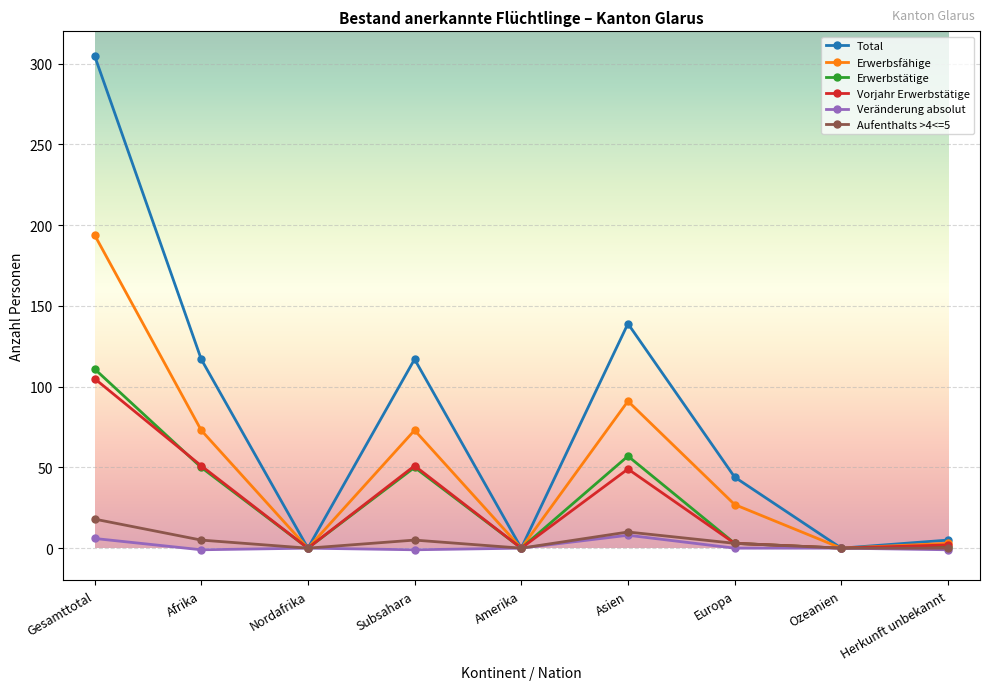

The Erwerbsfähige series shows 91 at Asien. True or false?

True